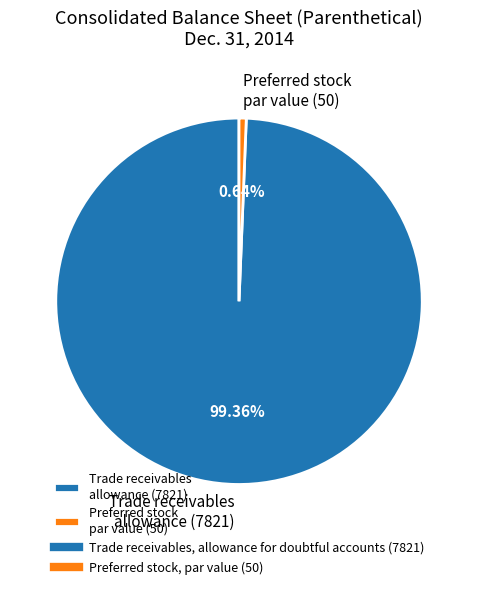

Which slice represents more than half of the pie?

Trade receivables allowance (7821)